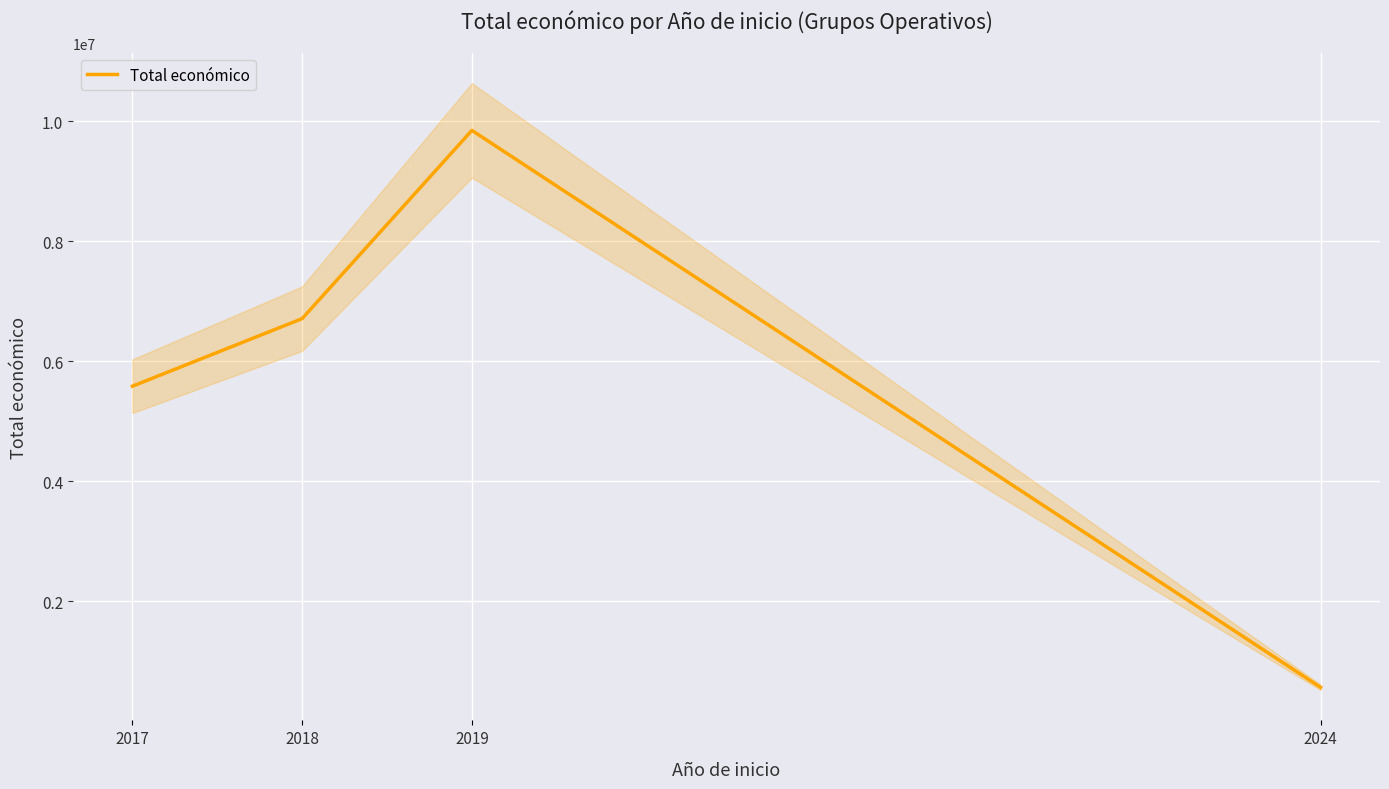

Is it true that the value at 2024 is 177062?

False